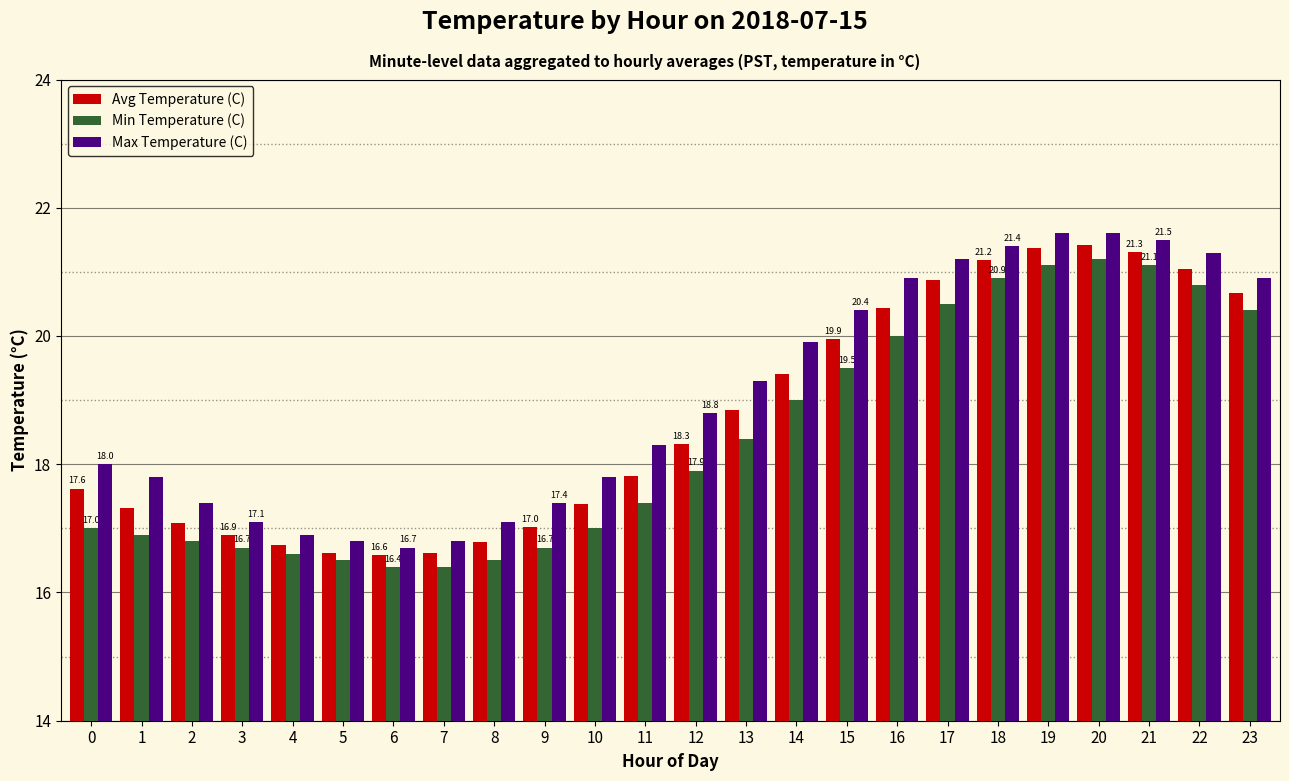

Between 15 and 19, which series saw the biggest shift?

Min Temperature (C)